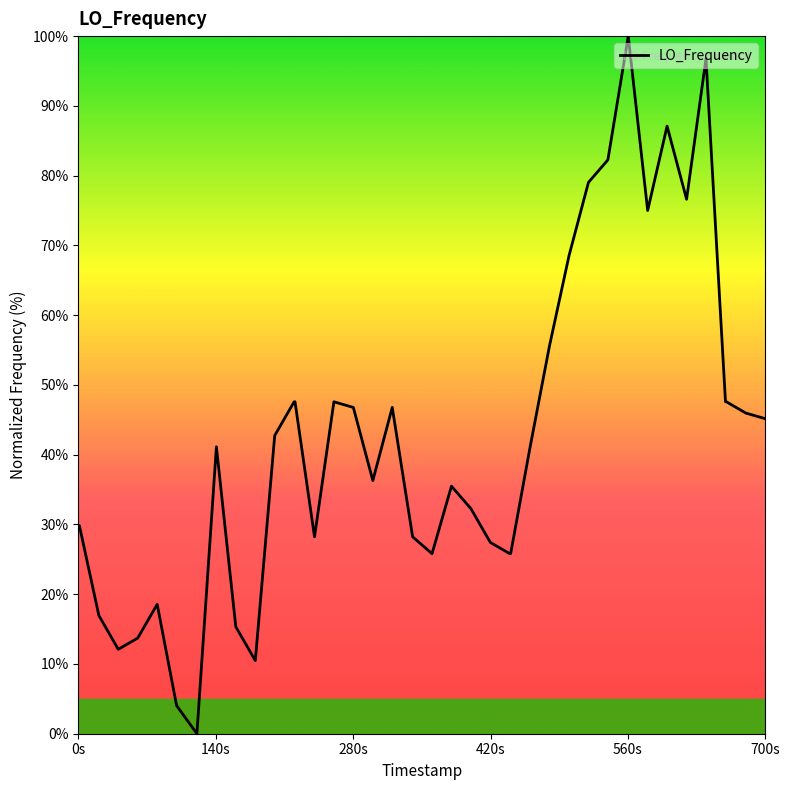

What is the difference between the maximum and minimum values?

100.0